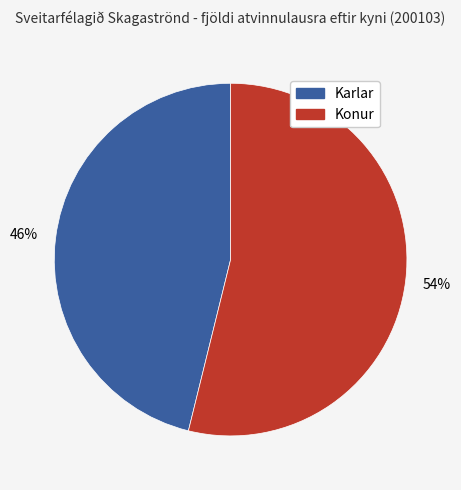

Rank the categories by value from highest to lowest.

Konur, Karlar